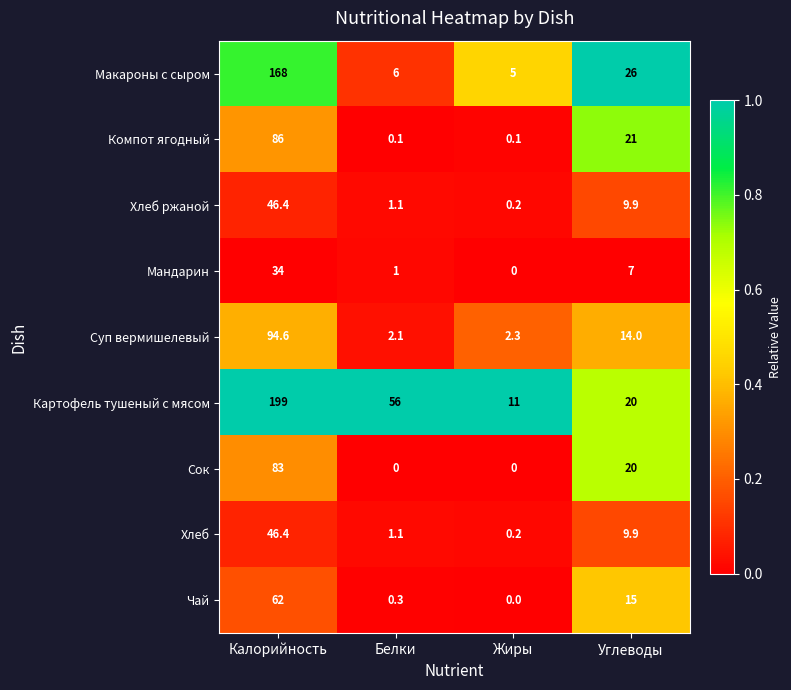

Which series changed the most between Калорийность and Углеводы?

Картофель тушеный с мясом